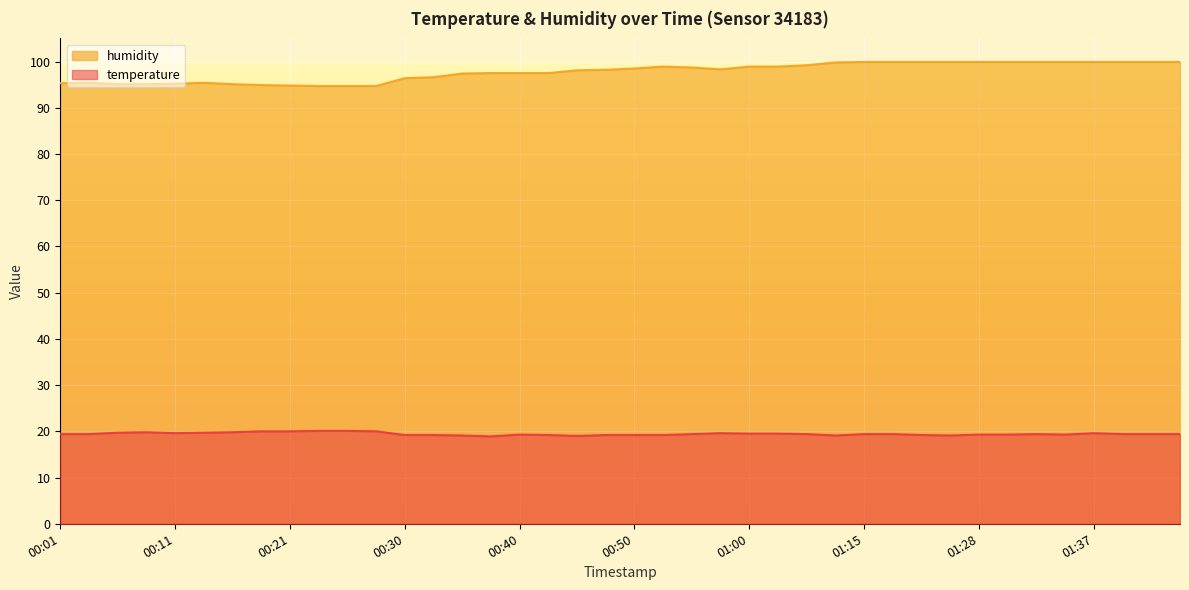

What is the average value of the temperature series?

19.4